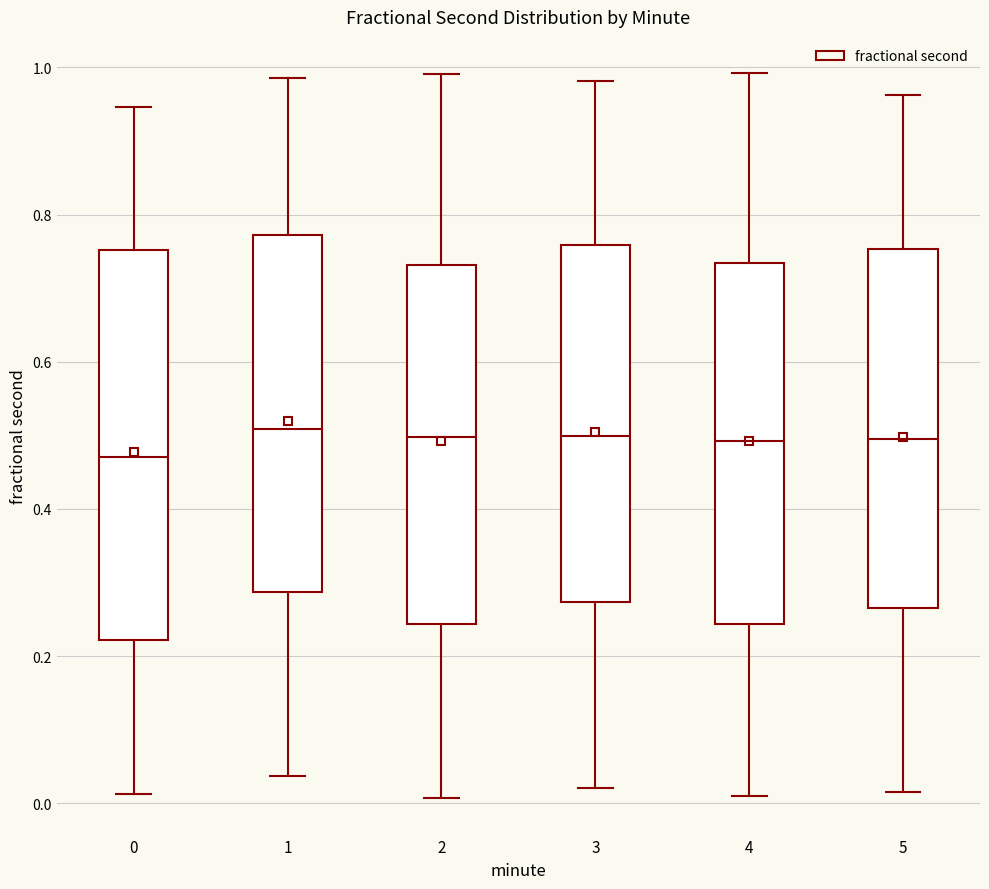

Reading left to right, read every box against the y-axis: the position of its median line, the range the box covers, and the ends of its whiskers. The values are not printed on the chart, so give them approximately, as read against the axis.

0: median 0.48, box 0.22 to 0.76, whiskers 0.02 to 0.94
1: median 0.50, box 0.28 to 0.78, whiskers 0.04 to 0.98
2: median 0.50, box 0.24 to 0.74, whiskers 0.00 to 1.00
3: median 0.50, box 0.28 to 0.76, whiskers 0.02 to 0.98
4: median 0.50, box 0.24 to 0.74, whiskers 0.00 to 1.00
5: median 0.50, box 0.26 to 0.76, whiskers 0.02 to 0.96